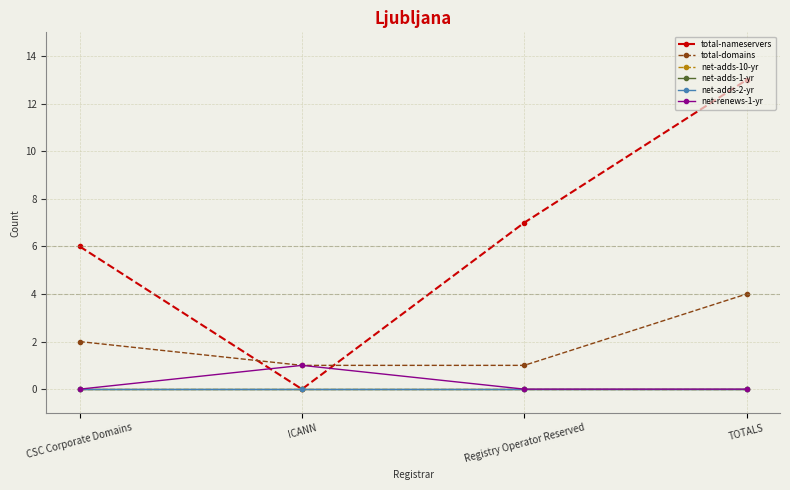

List the labels in order of total-domains value, smallest first.

ICANN, Registry Operator Reserved, CSC Corporate Domains, TOTALS